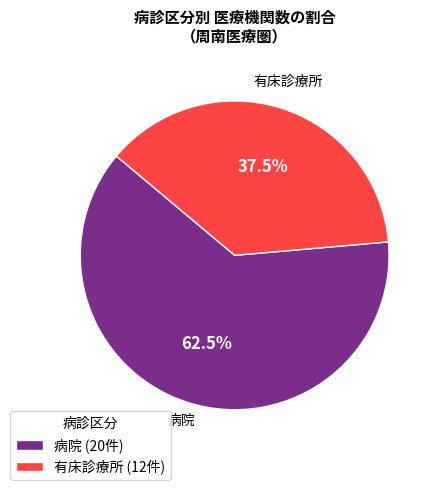

What is the ratio of the value at 病院 to the value at 有床診療所?

1.7